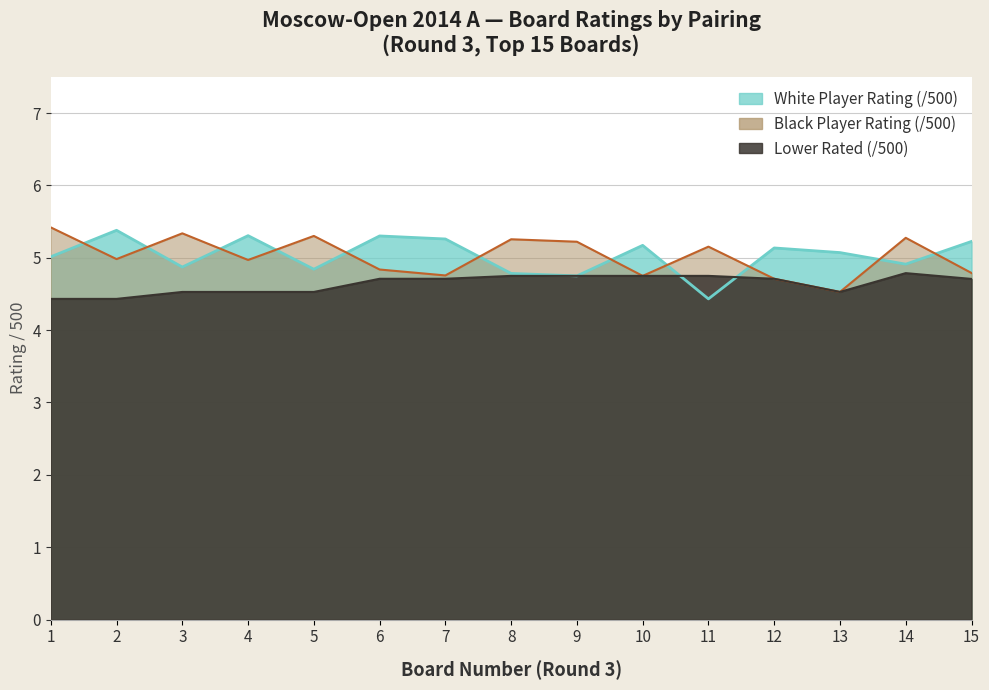

After their last crossing, which series has the higher values: White Rating or Black Rating?

White Rating